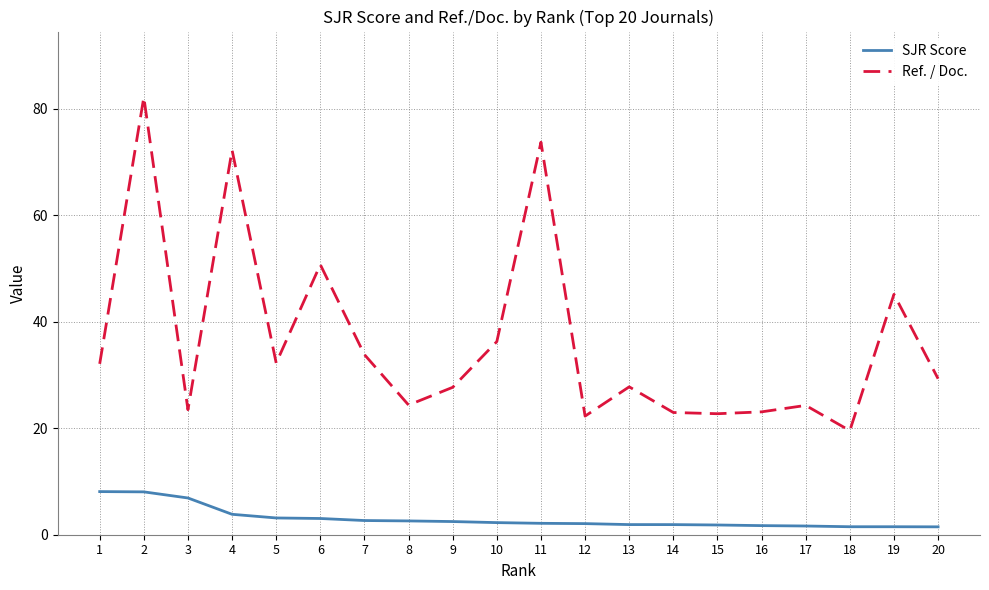

True or false: Ref. / Doc. and SJR Score intersect in this chart.

False